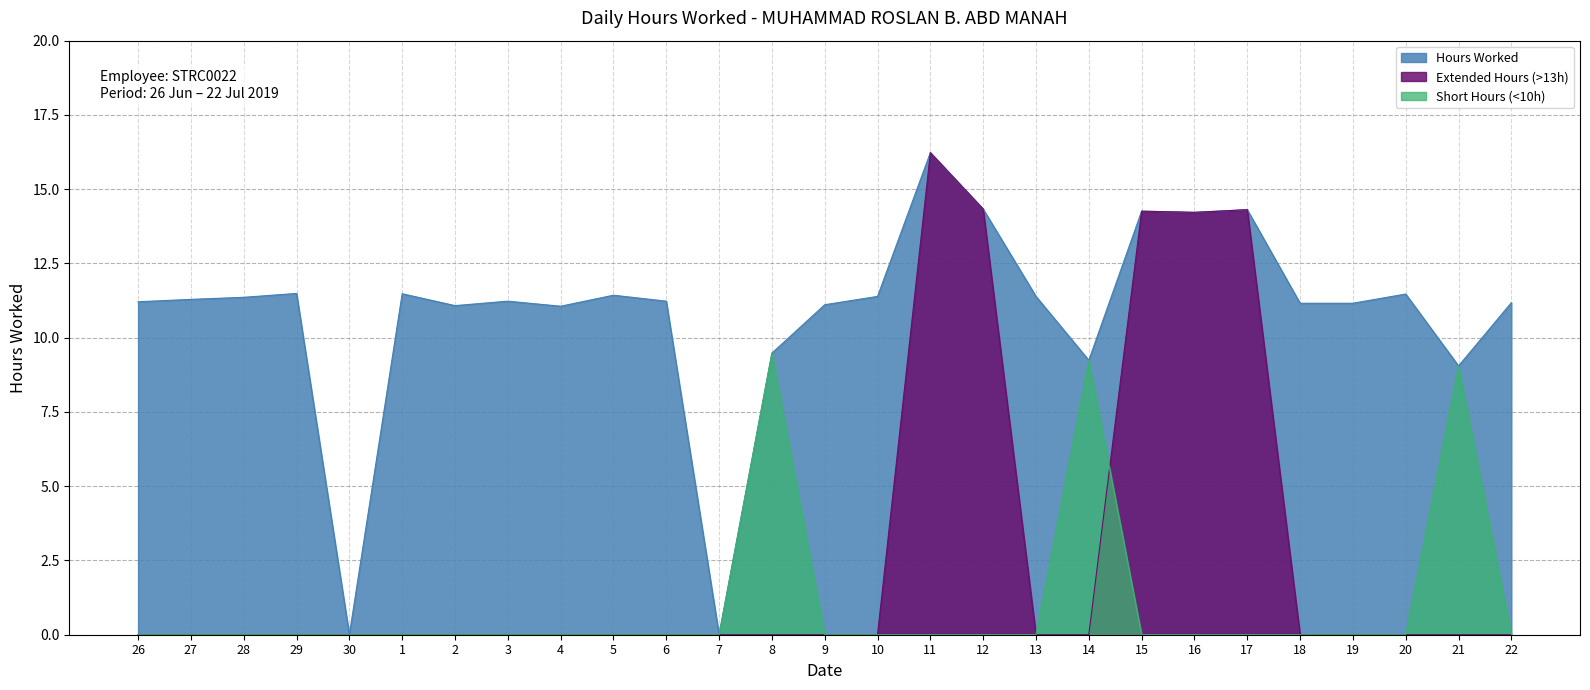

What is the value of the 16th point from the left?

16.2